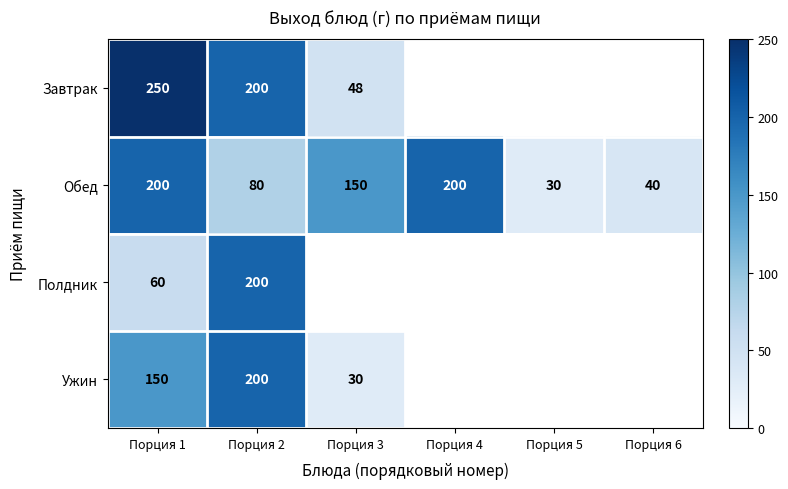

What is the spread (max minus min) of values at Порция 1?

190